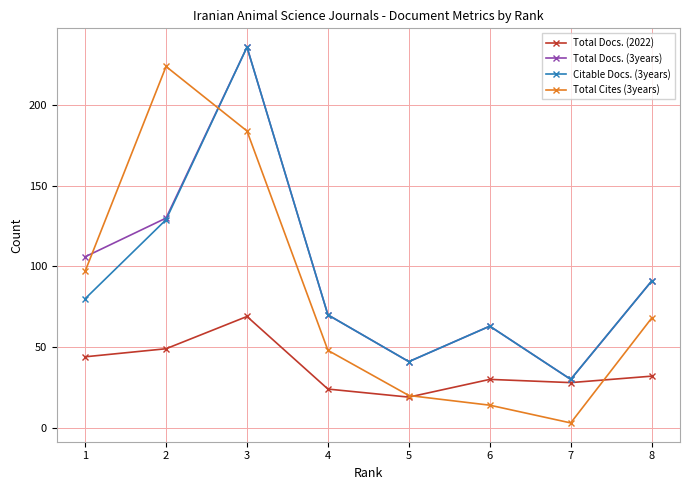

Is the value of Total Docs. (3years) at 2 greater than the value of Citable Docs. (3years) at 1?

Yes